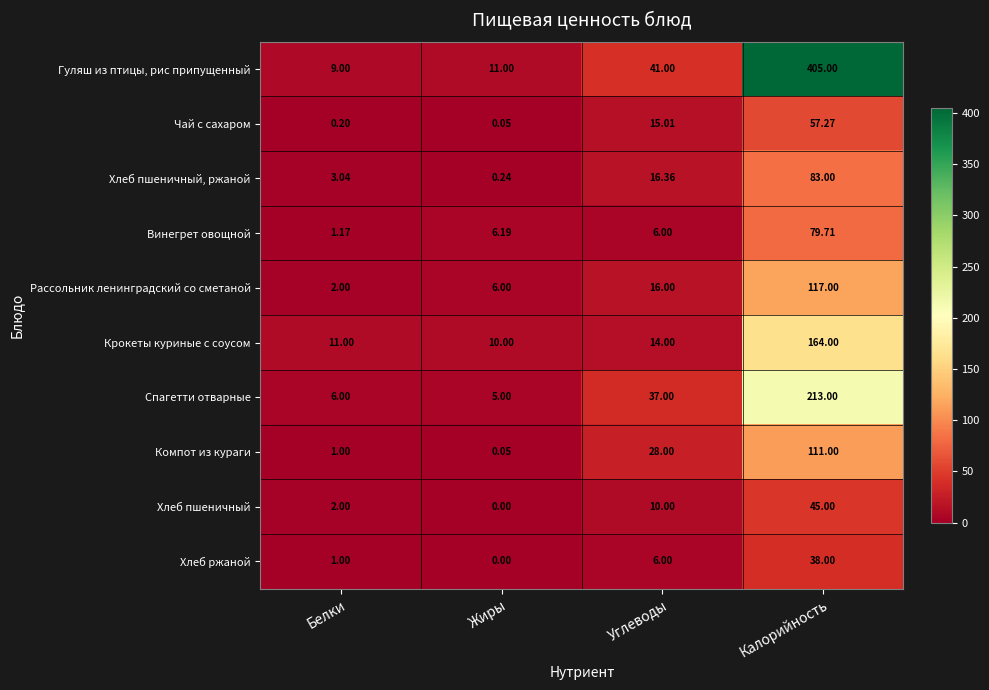

Between Углеводы and Калорийность, which series saw the biggest shift?

Гуляш из птицы, рис припущенный